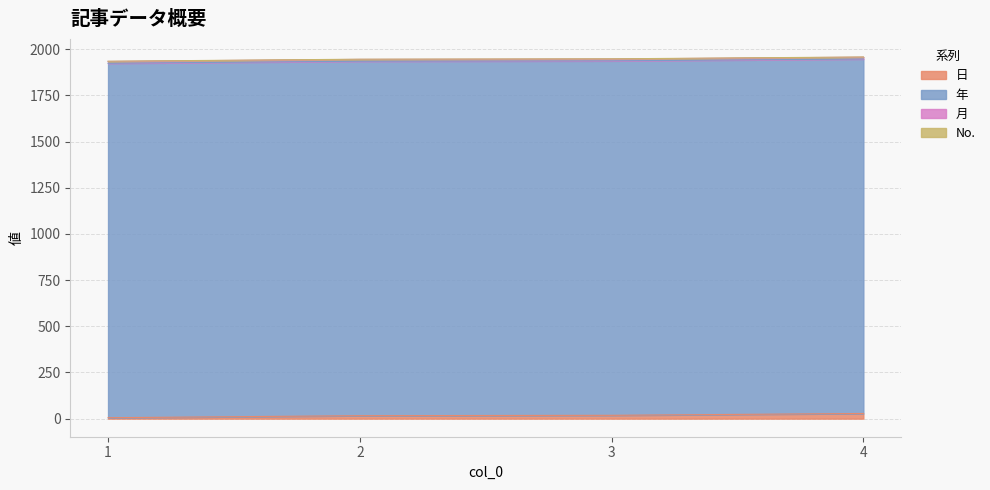

What is the difference between the highest and lowest values at 3?

1918